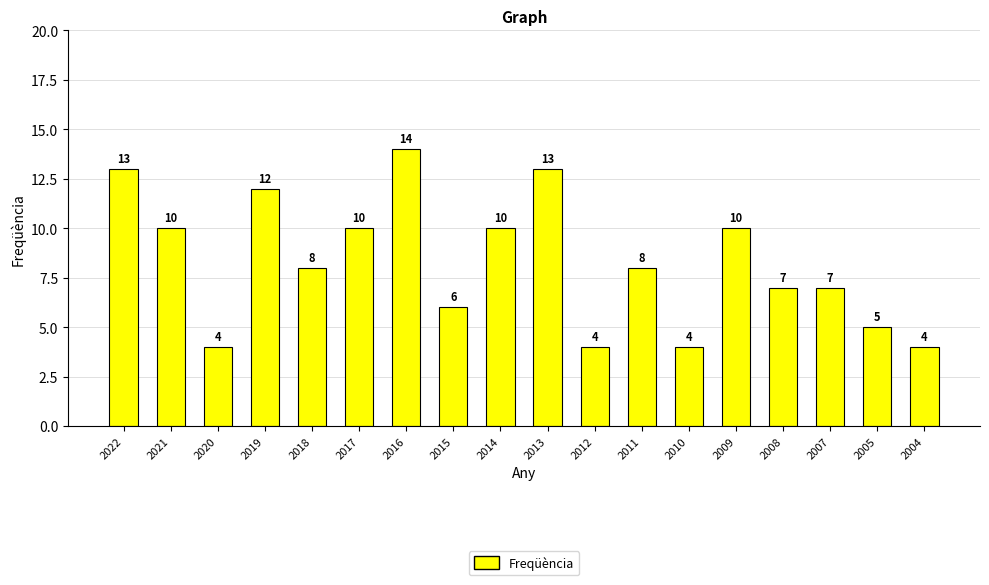

Which label corresponds to the largest value in the chart?

2016